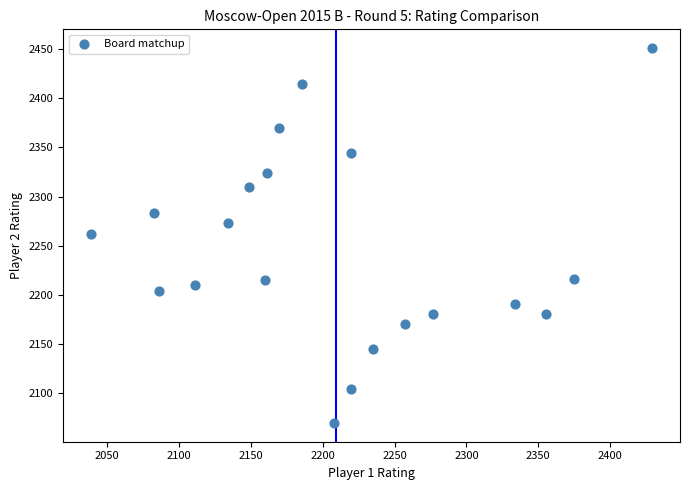

What is the range of Y values (max minus min)?

381